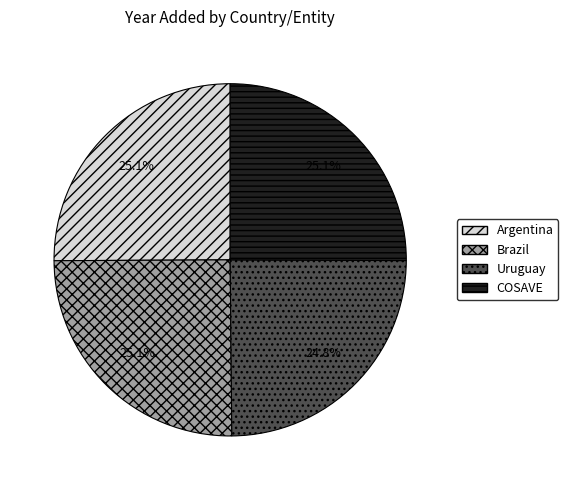

Approximately how many times larger is the value at Argentina compared to COSAVE?

1.0